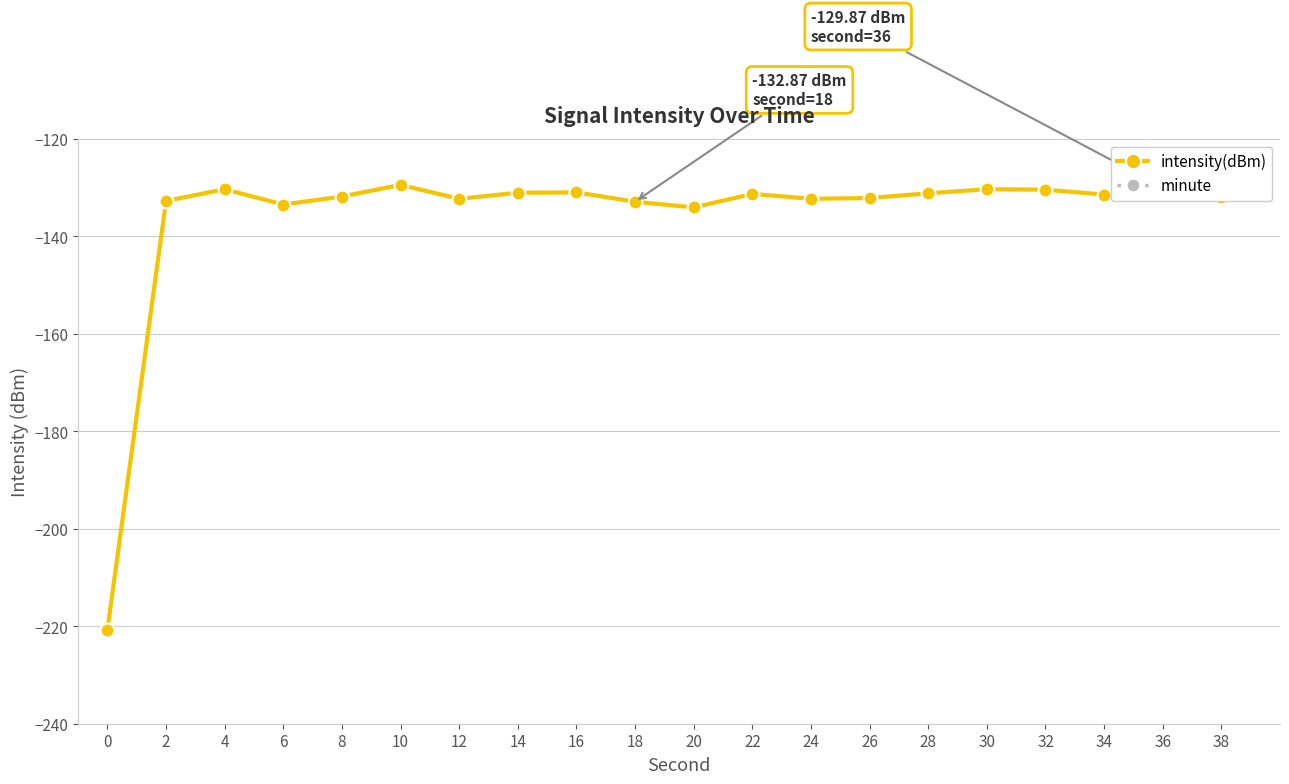

Is this an area chart (filled region under the line)?

No